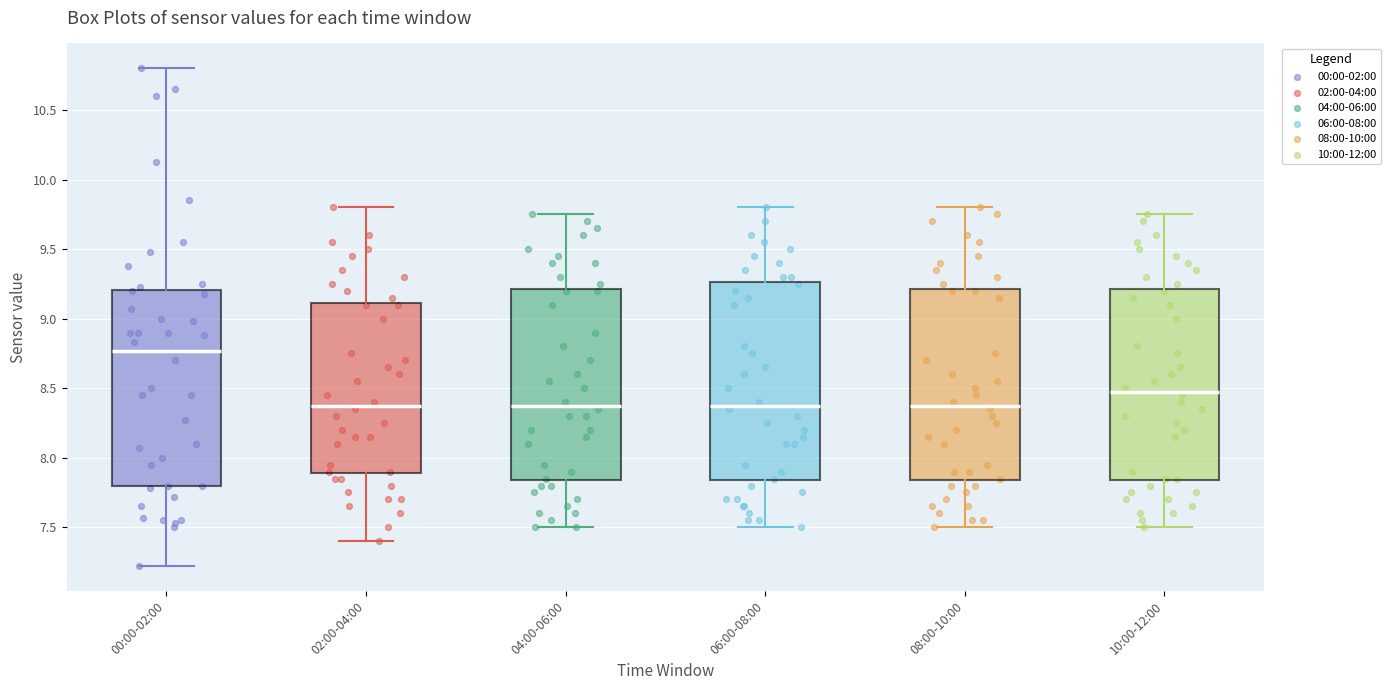

Where does the lower whisker of the box for 06:00-08:00 end on the y-axis? The values are not printed on the chart, so give them approximately, as read against the axis.

7.50